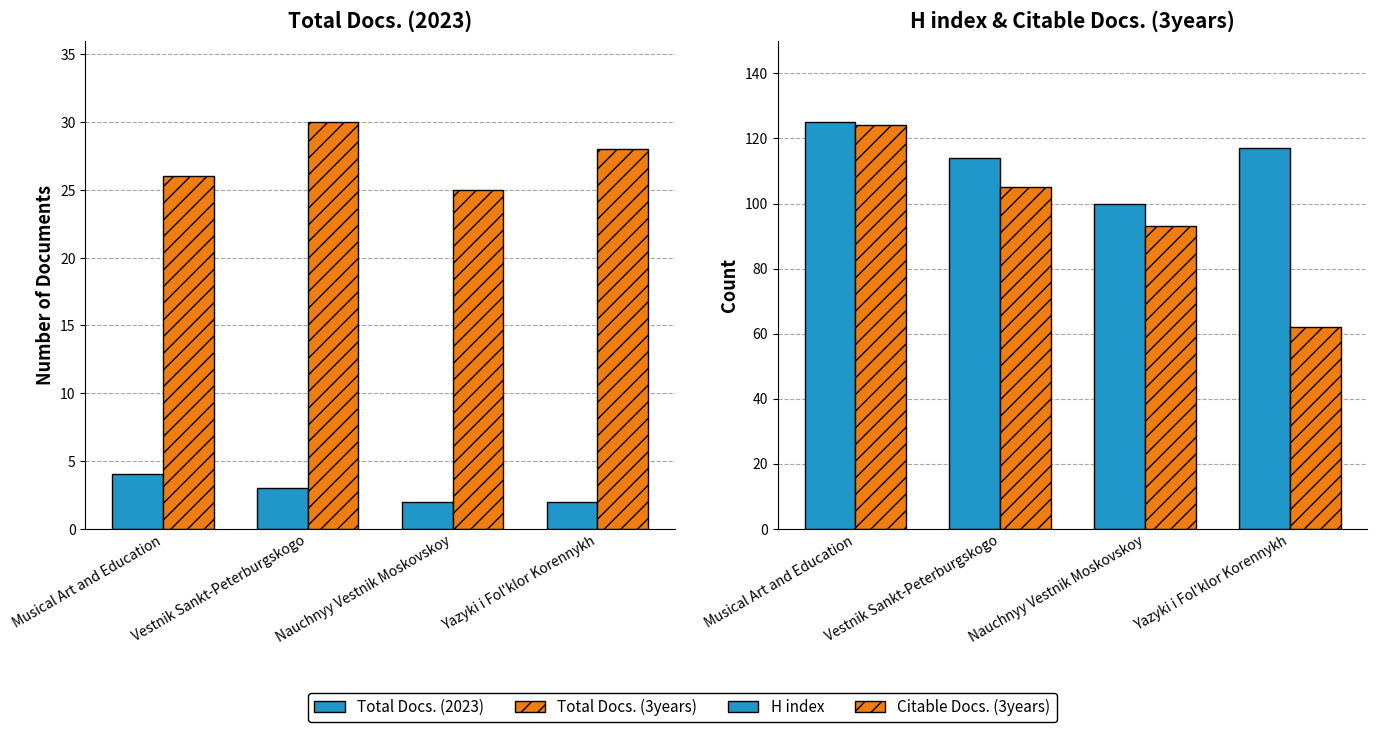

Does the chart contain stacked bars?

No